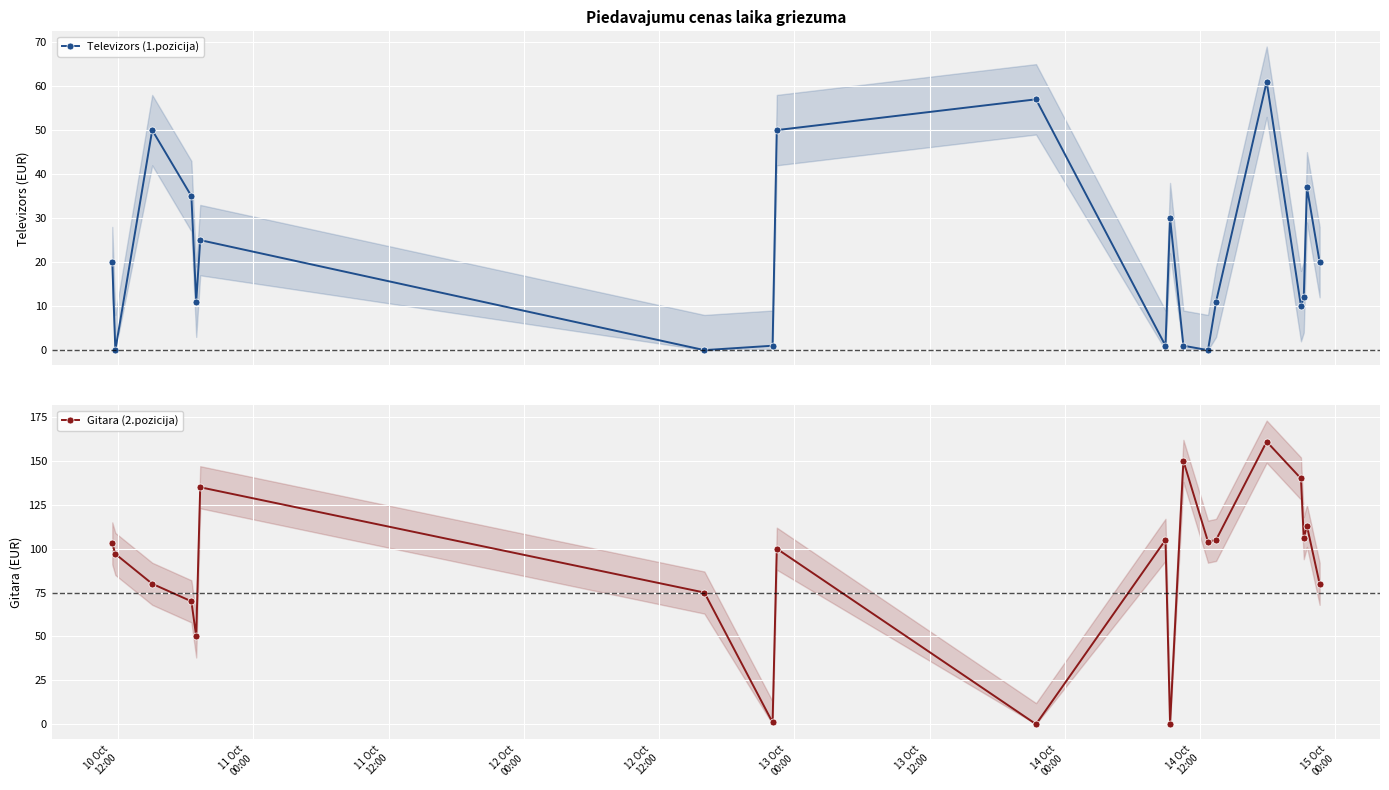

True or false: Televizors (1.pozicija) has more than 1 interior local peaks.

True